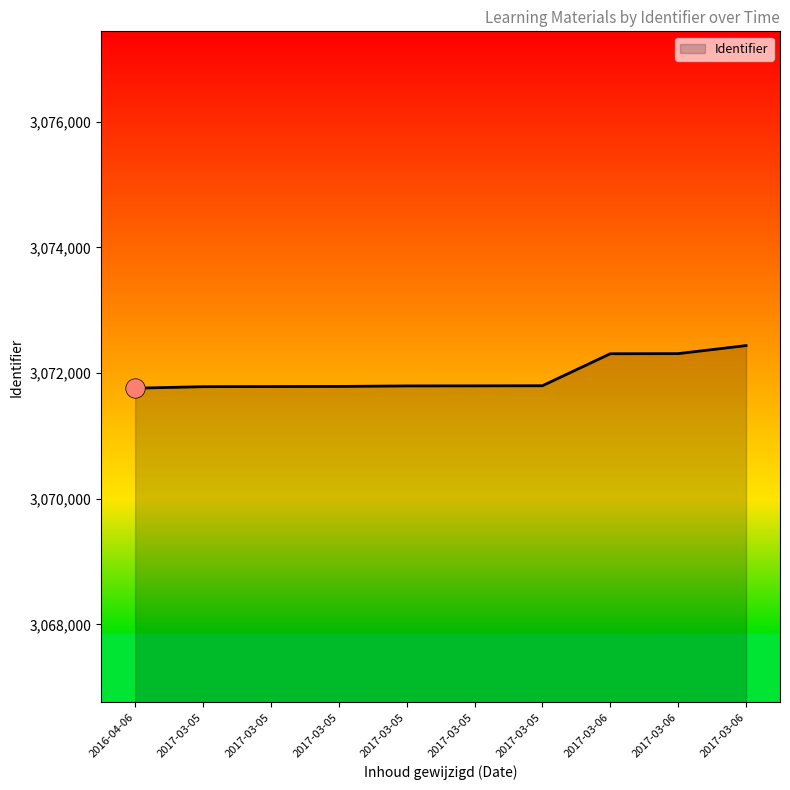

How many lines are shown in the chart?

1